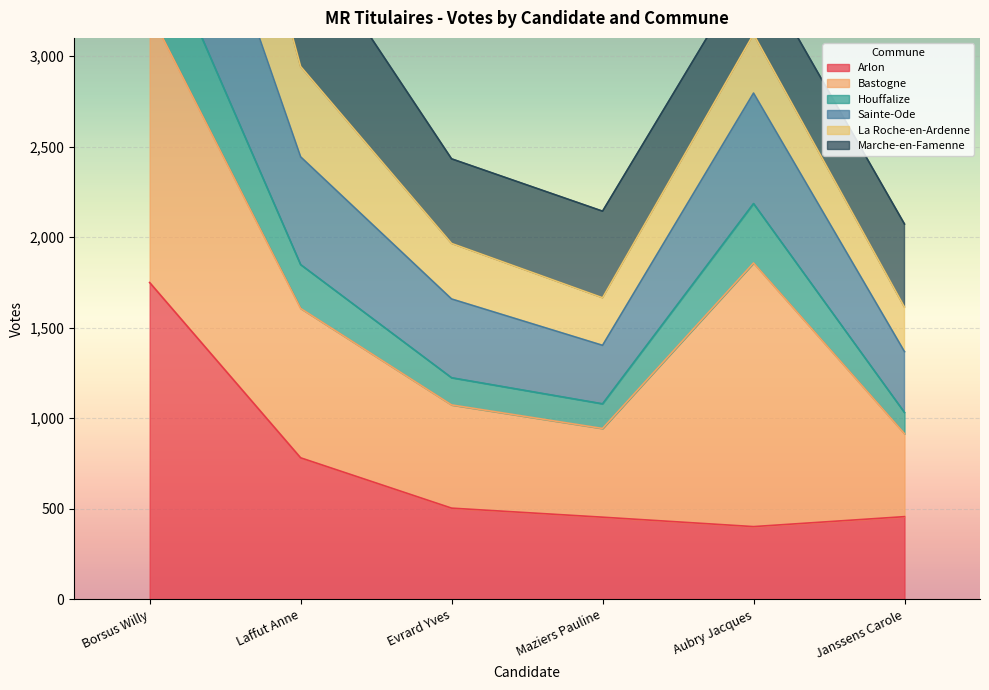

What is the highest value of the Arlon series?

1749